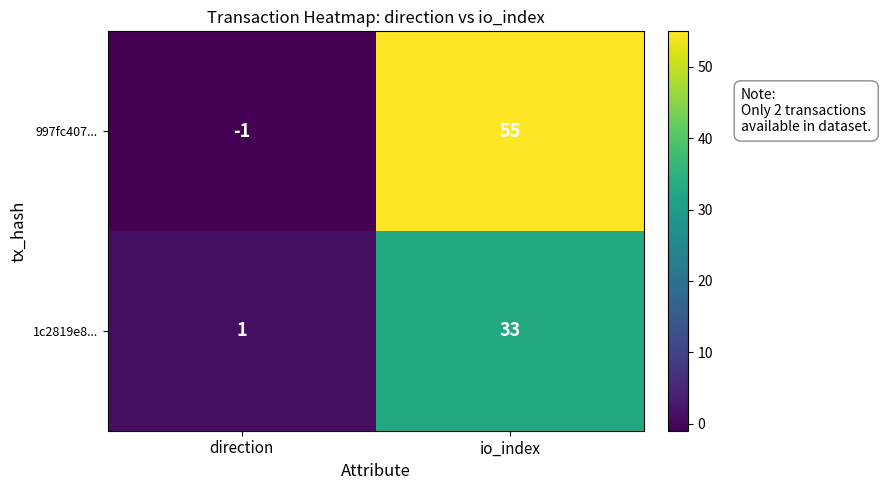

Reading left to right, list all the values displayed in this chart.

997fc407...: direction=-1	io_index=55
1c2819e8...: direction=1	io_index=33